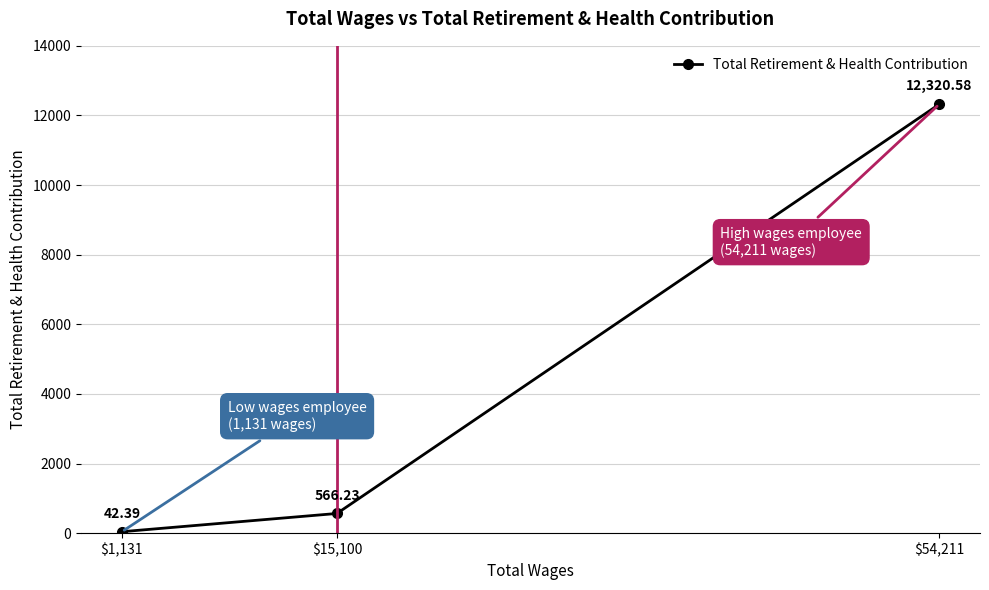

At which category does the chart reach its minimum across all series?

$1,131